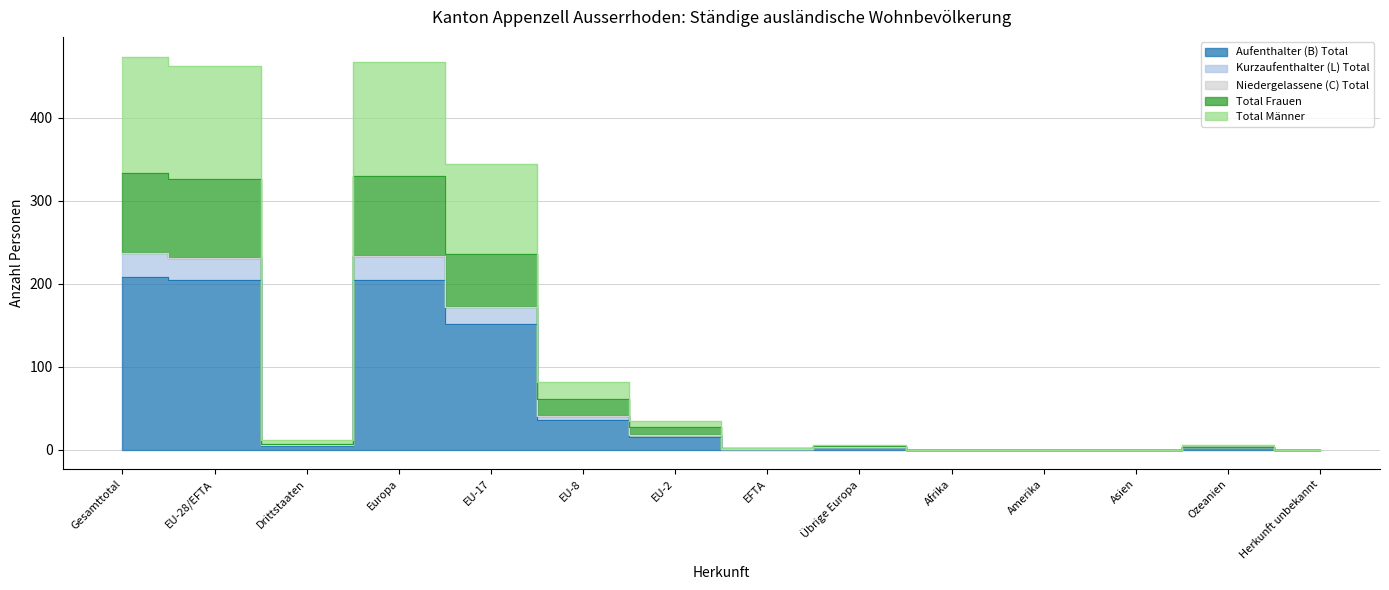

Where is the first local minimum for Aufenthalter (B) Total?

Drittstaaten